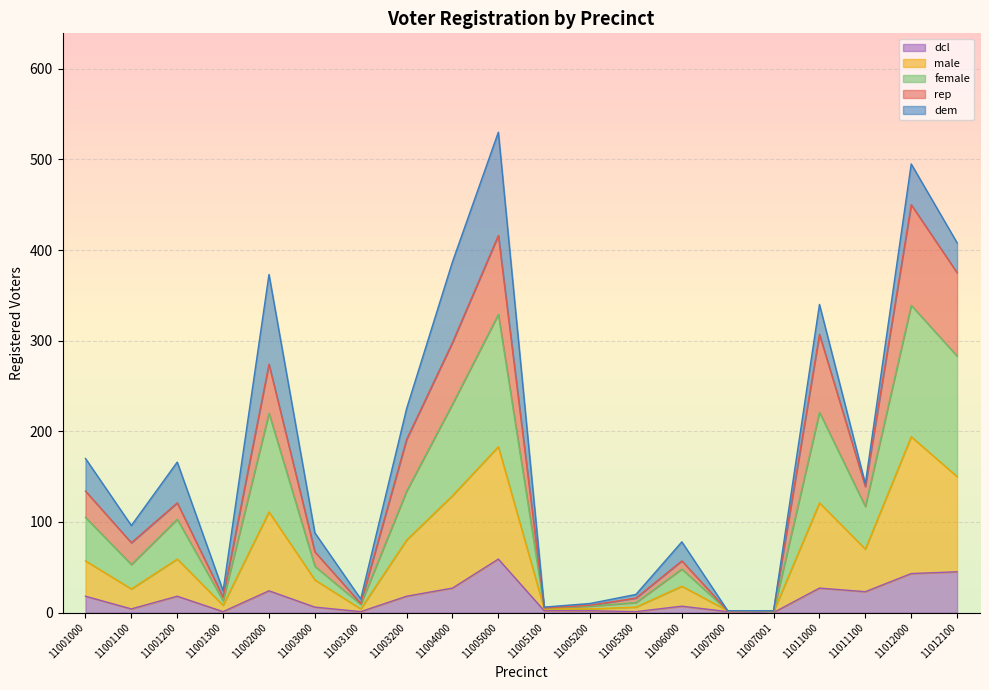

At which label does female reach its minimum?

11007001